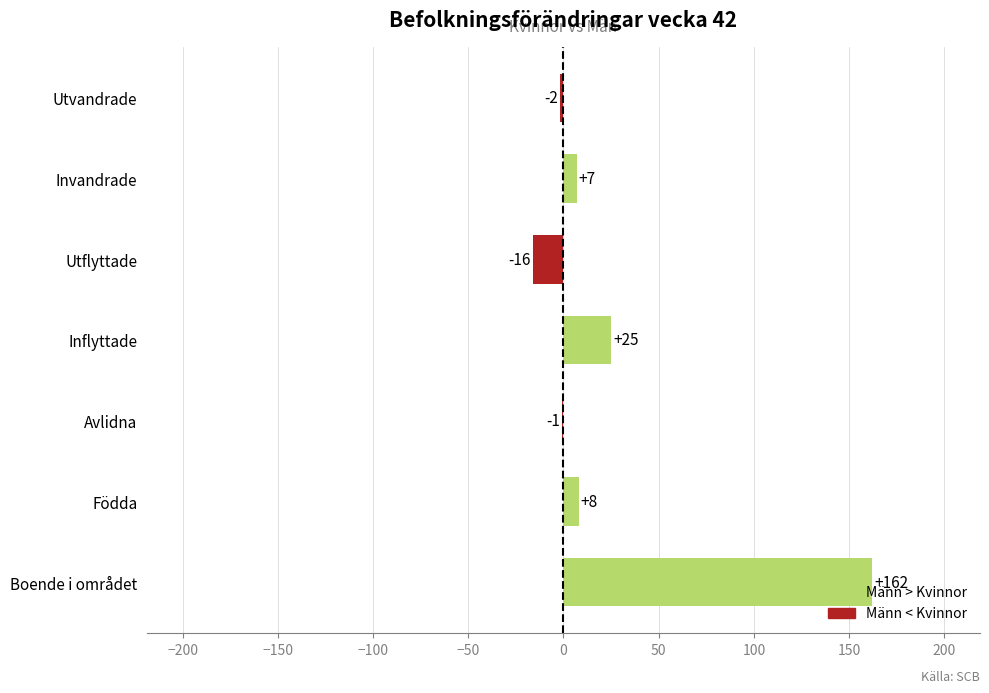

How many positive values are there?

4